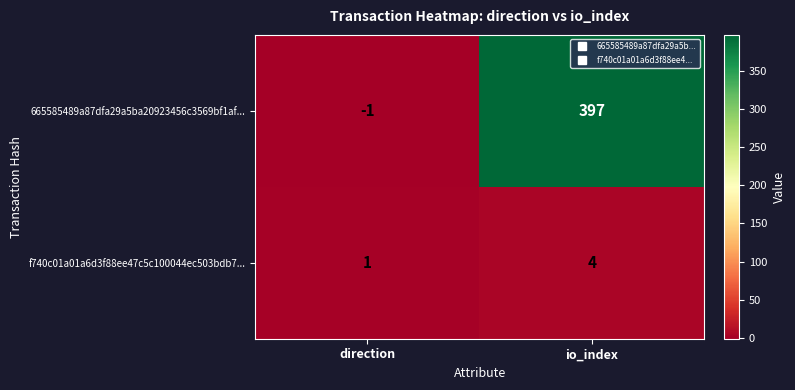

Reading right to left, list all the values displayed in this chart.

665585489a87dfa29a5ba20923456c3569bf1af...: io_index=397	direction=-1
f740c01a01a6d3f88ee47c5c100044ec503bdb7...: io_index=4	direction=1